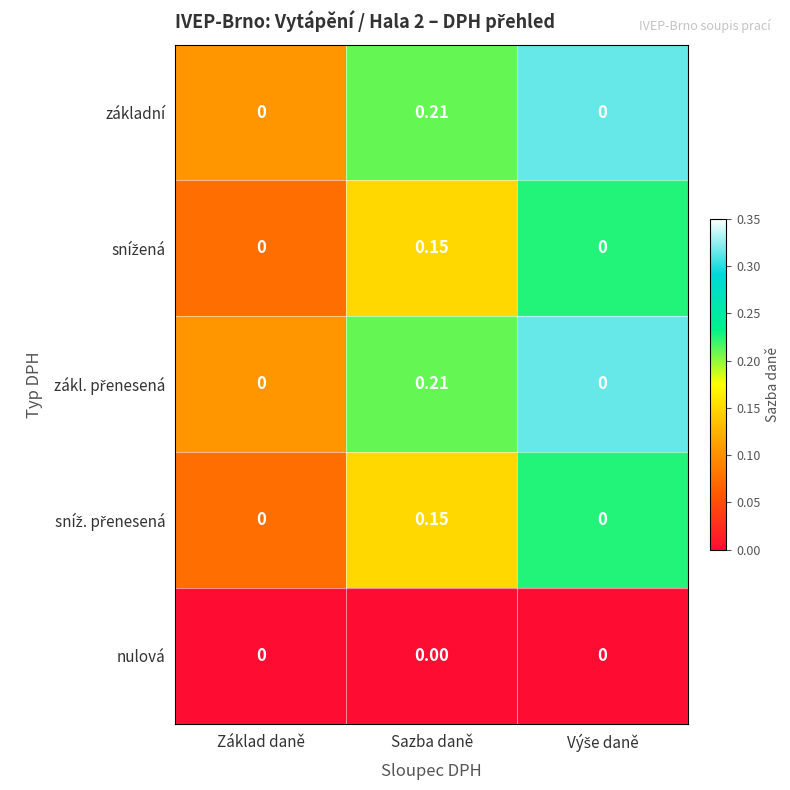

Which category has the highest value across all series?

Sazba daně